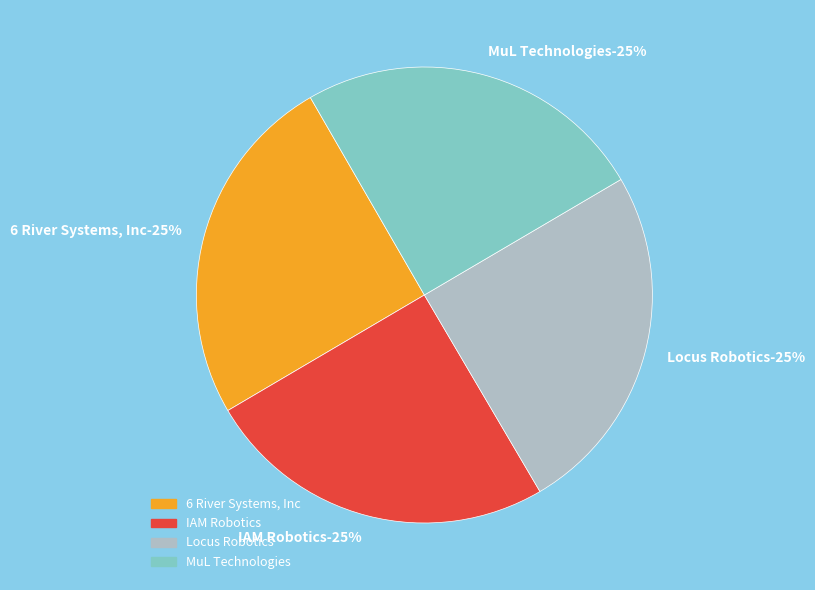

Approximately how many times larger is the value at MuL Technologies compared to Locus Robotics?

1.0